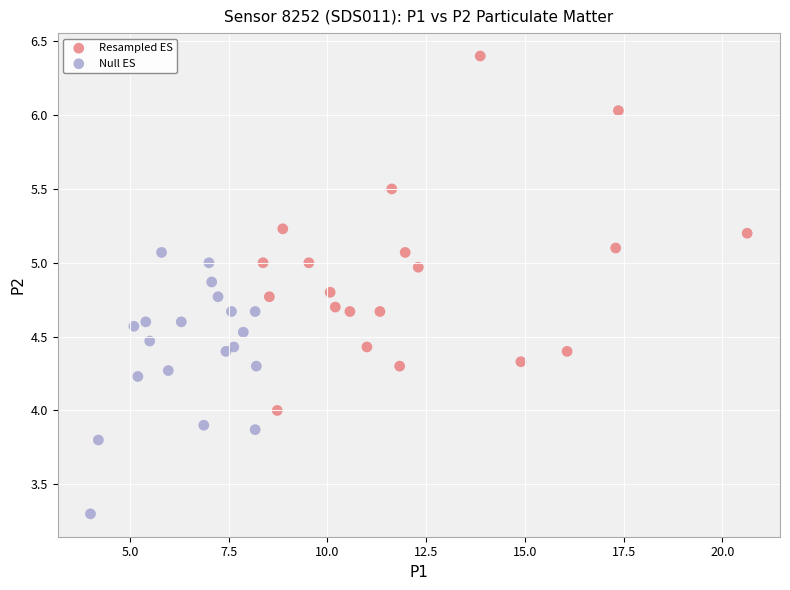

Which series reaches the maximum Y coordinate?

Resampled ES